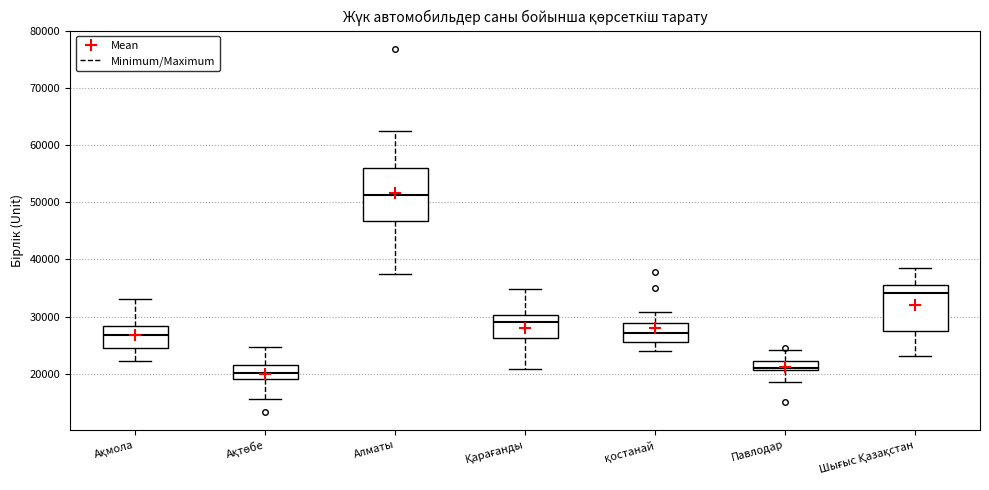

Where does the median line of the box for Алматы sit on the y-axis? The values are not printed on the chart, so give them approximately, as read against the axis.

51000